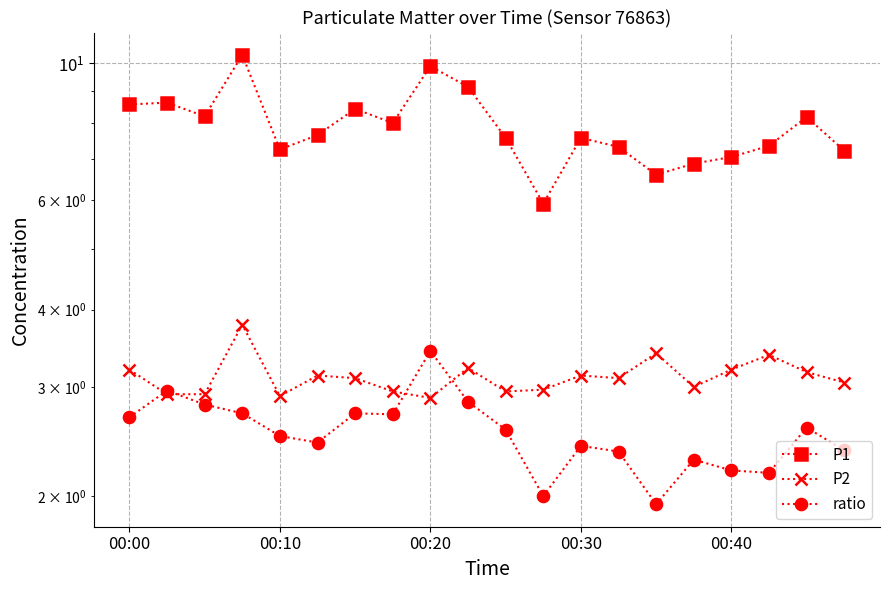

True or false: P1 and P2 cross at least once.

False